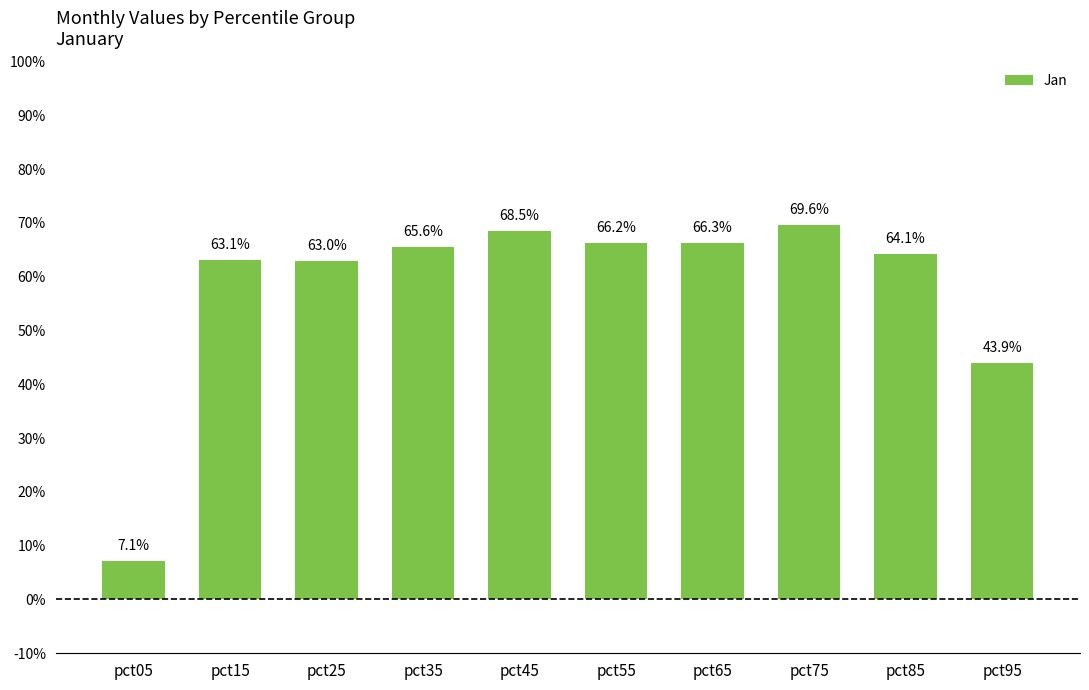

Reading left to right, transcribe all the data shown in this chart.

0.1	0.6	0.6	0.7	0.7	0.7	0.7	0.7	0.6	0.4